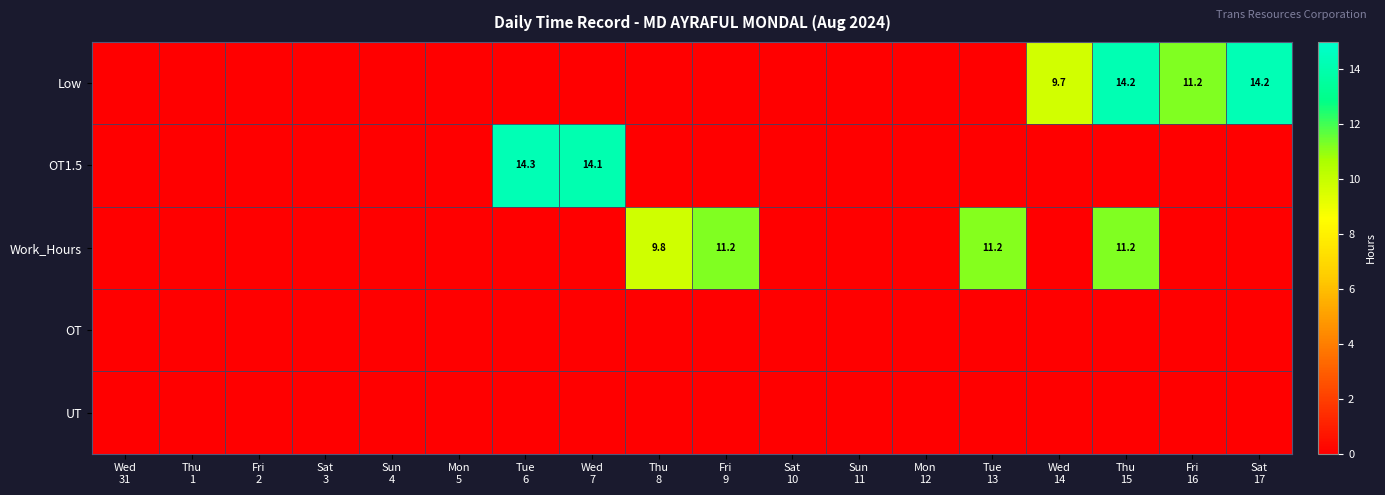

True or false: OT has a value of 0.0 at Wed 14.

True